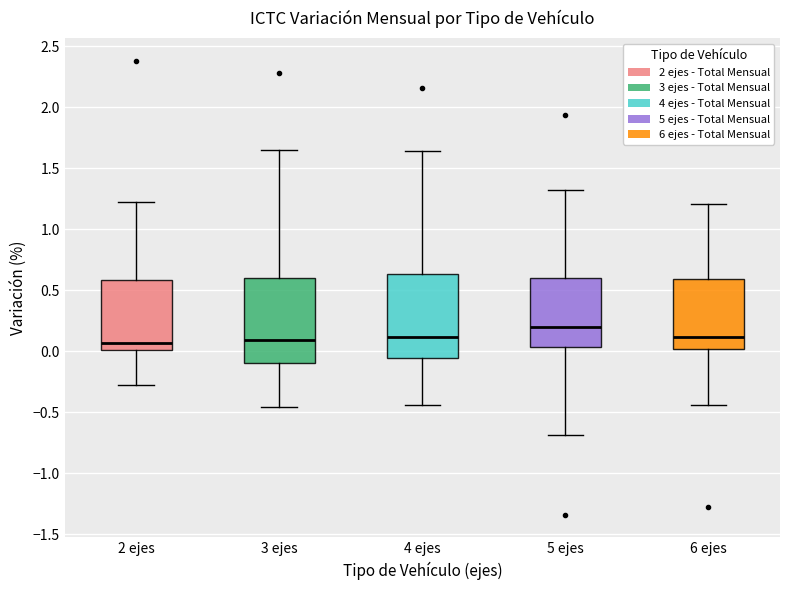

Reading left to right, transcribe this box plot: for each box, give where its median line is, the range the box spans, and where its two whiskers end, as read against the y-axis. The values are not printed on the chart, so give them approximately, as read against the axis.

2 ejes: median 0.05, box 0.00 to 0.60, whiskers -0.30 to 1.20
3 ejes: median 0.10, box -0.10 to 0.60, whiskers -0.45 to 1.65
4 ejes: median 0.10, box -0.05 to 0.65, whiskers -0.45 to 1.65
5 ejes: median 0.20, box 0.05 to 0.60, whiskers -0.70 to 1.30
6 ejes: median 0.10, box 0.00 to 0.60, whiskers -0.45 to 1.20